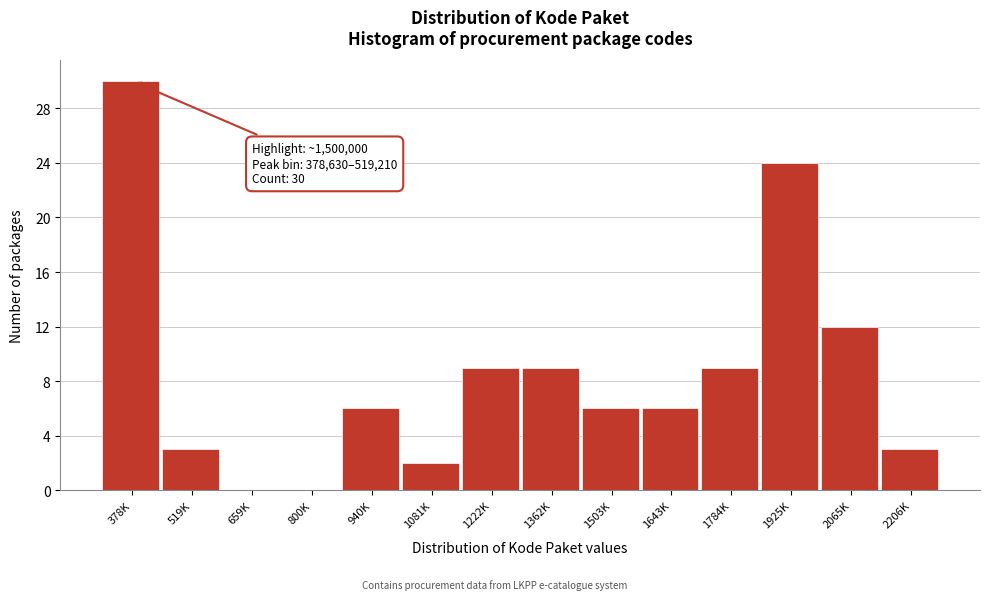

Reading left to right, what are all the values shown in this chart?

378K=30	519K=3	659K=0	800K=0	940K=6	1081K=2	1222K=9	1362K=9	1503K=6	1643K=6	1784K=9	1925K=24	2065K=12	2206K=3